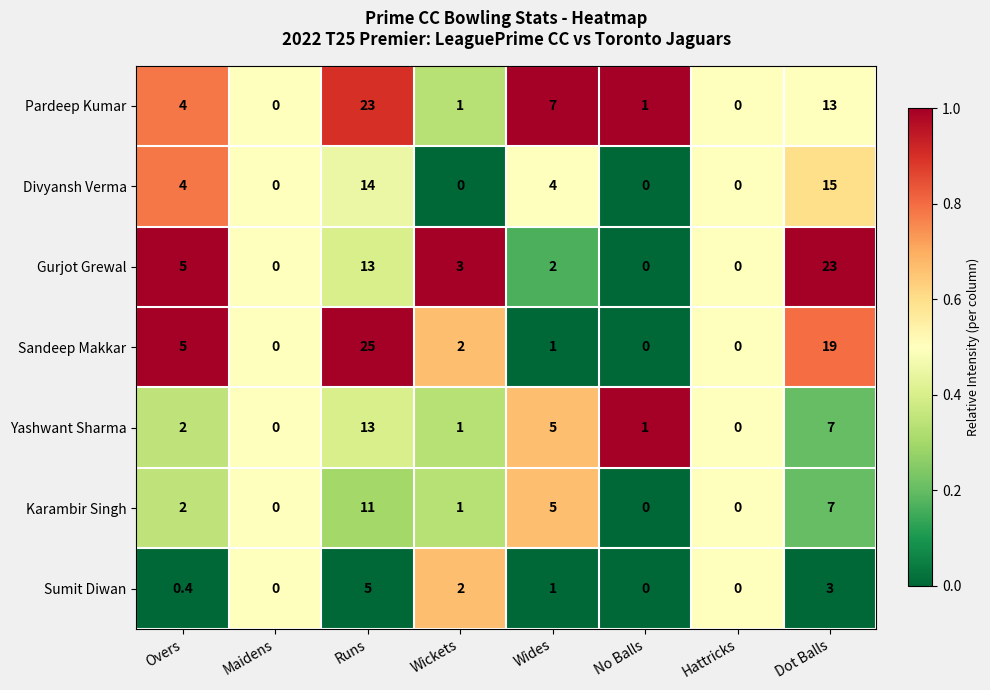

At which category does the chart reach its peak across all series?

Runs